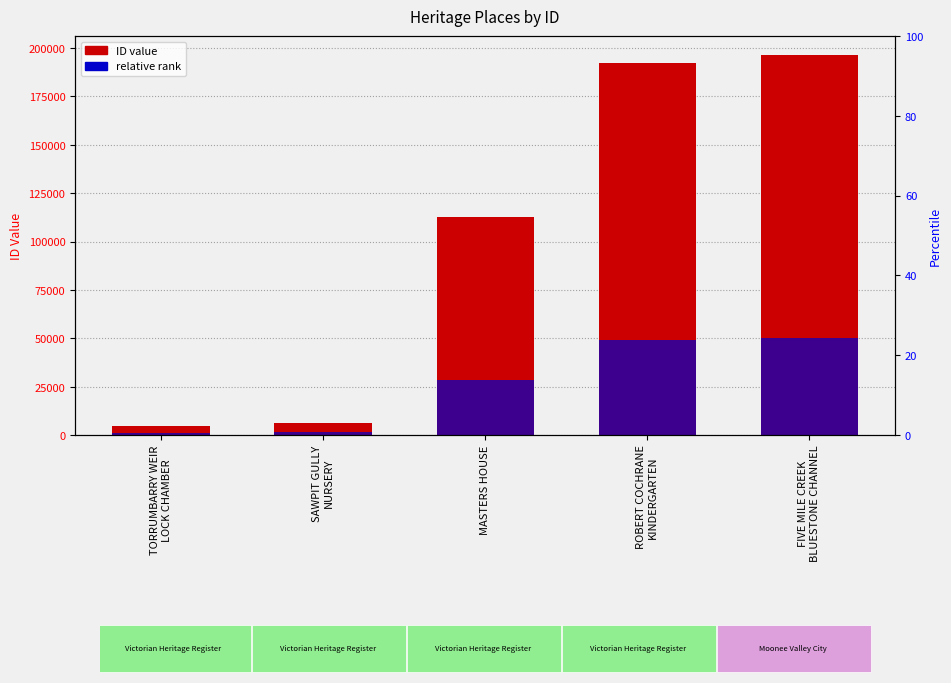

What is the label of the 5th bar from the left?

FIVE MILE CREEK
BLUESTONE CHANNEL